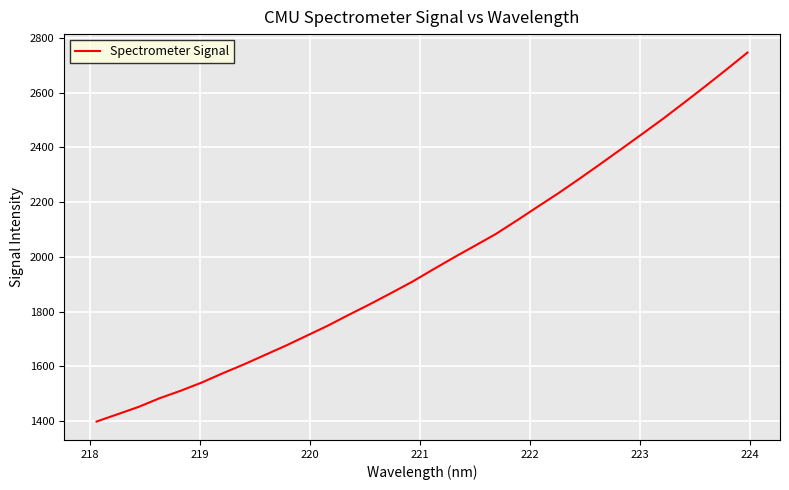

What is the minimum value shown in the chart?

1399.0